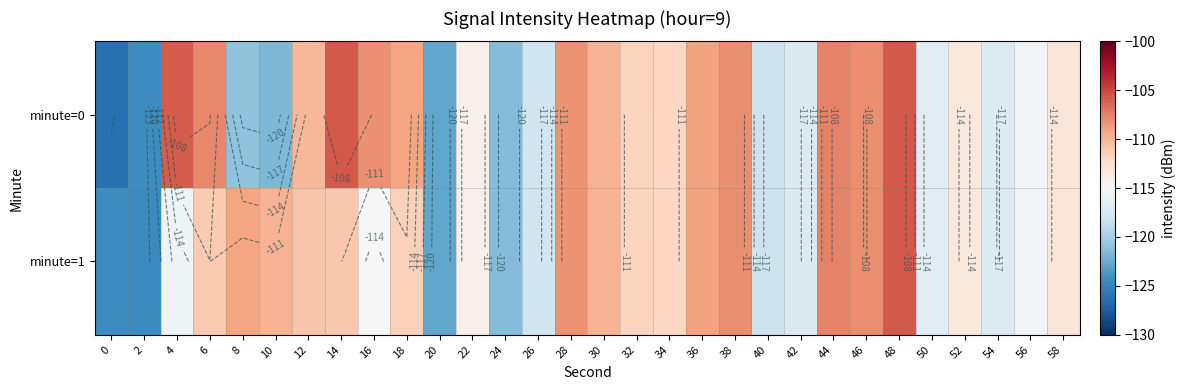

How many distinct data groups are displayed?

2